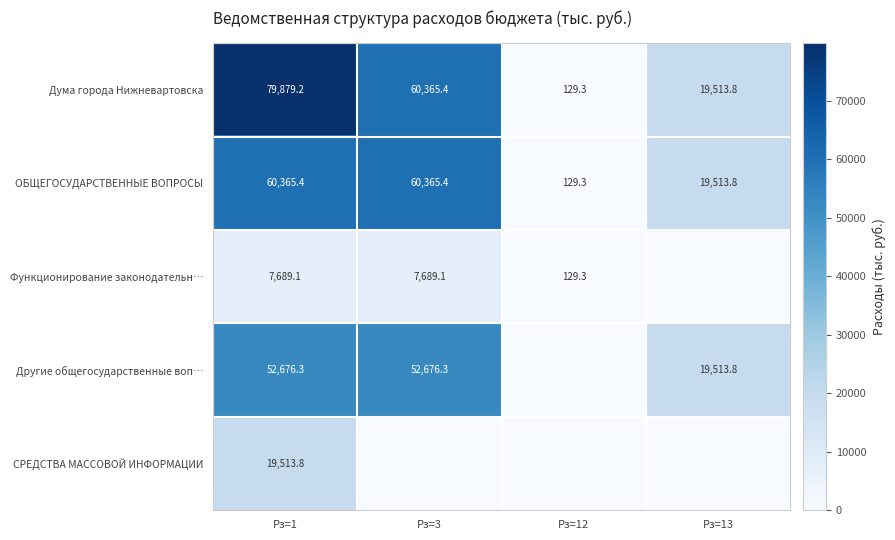

What is the maximum value shown in the chart?

79879.2